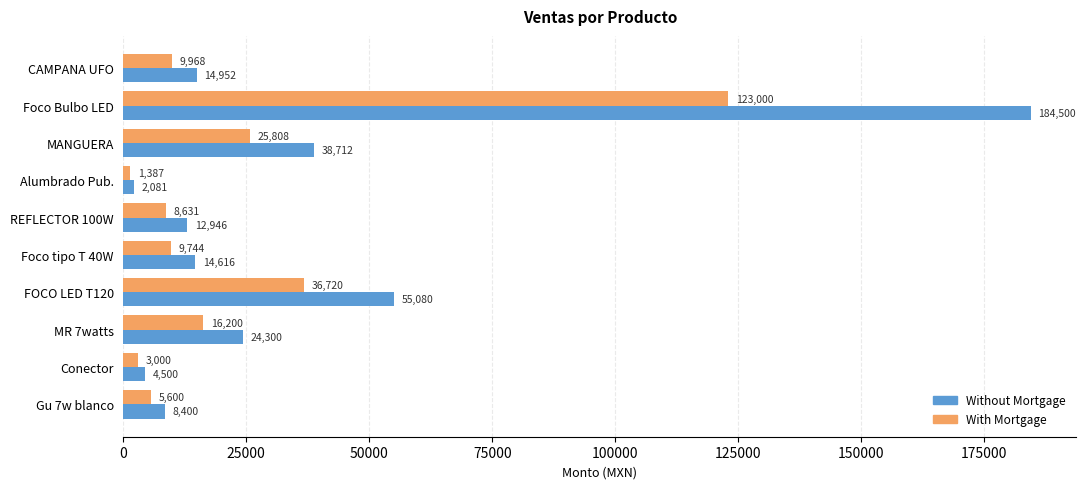

What is the average value of the With Mortgage series?

24006